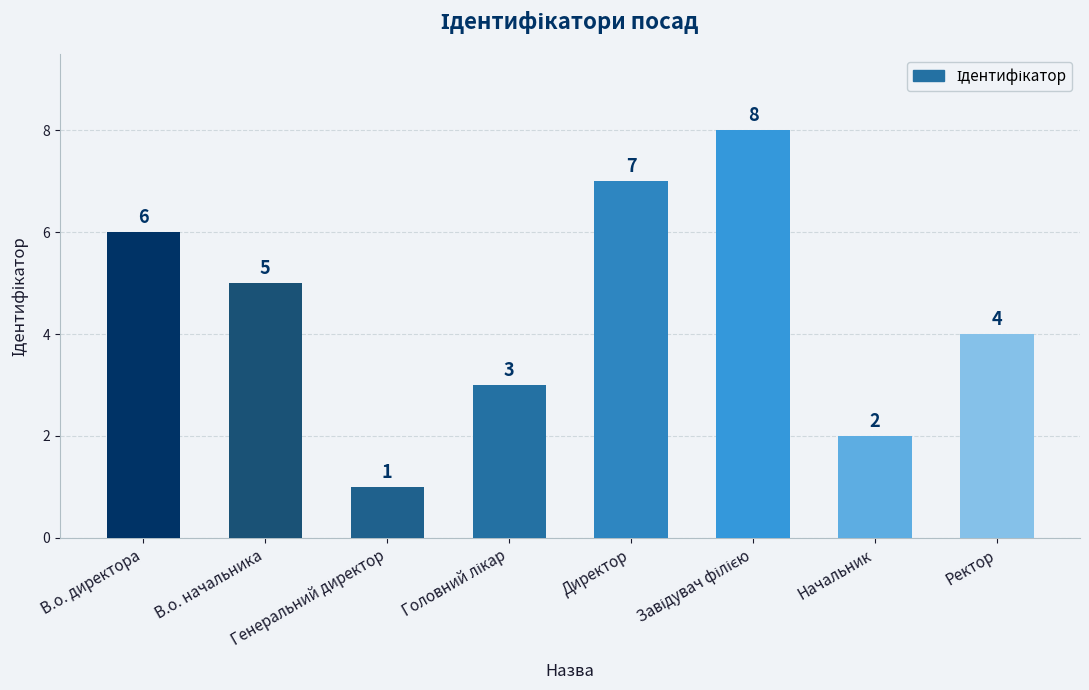

Are the bars horizontal?

No